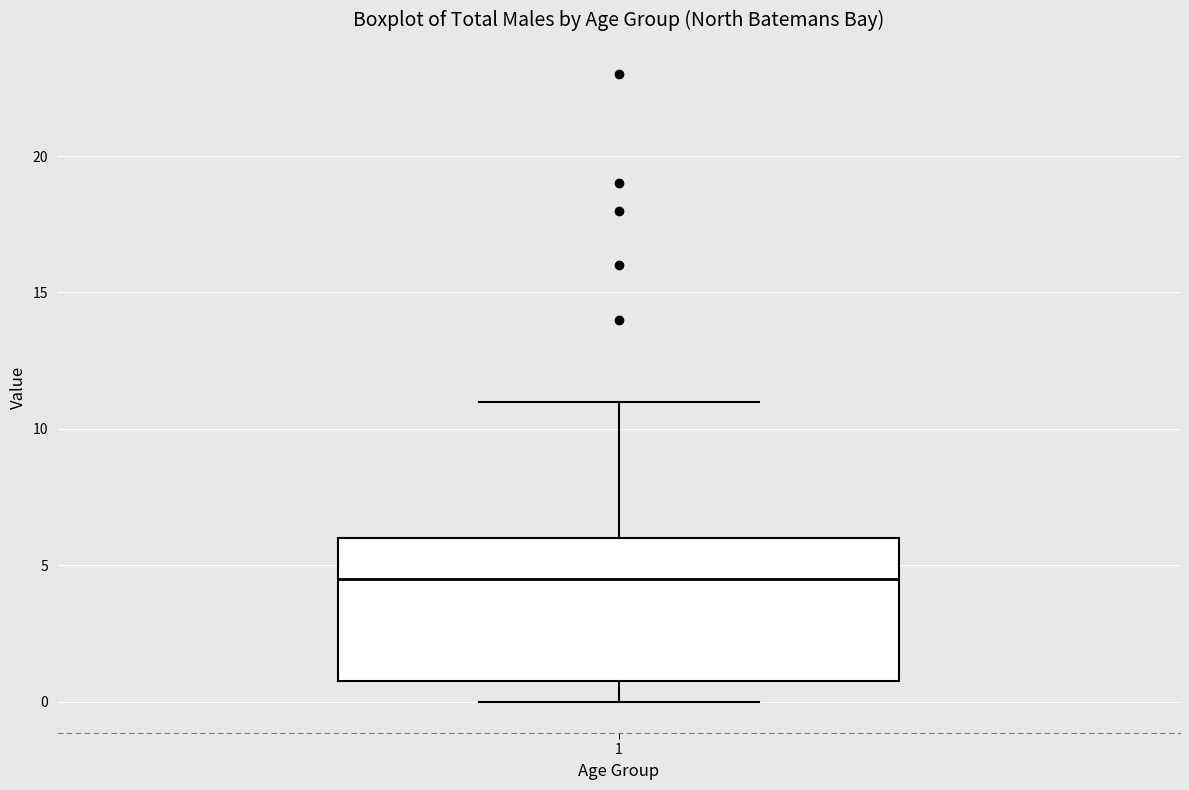

Read this box plot against the y-axis: the position of the median line, the range covered by the box, and the ends of both whiskers. The values are not printed on the chart, so give them approximately, as read against the axis.

median 4.5, box 1.0 to 6.0, whiskers 0.0 to 11.0